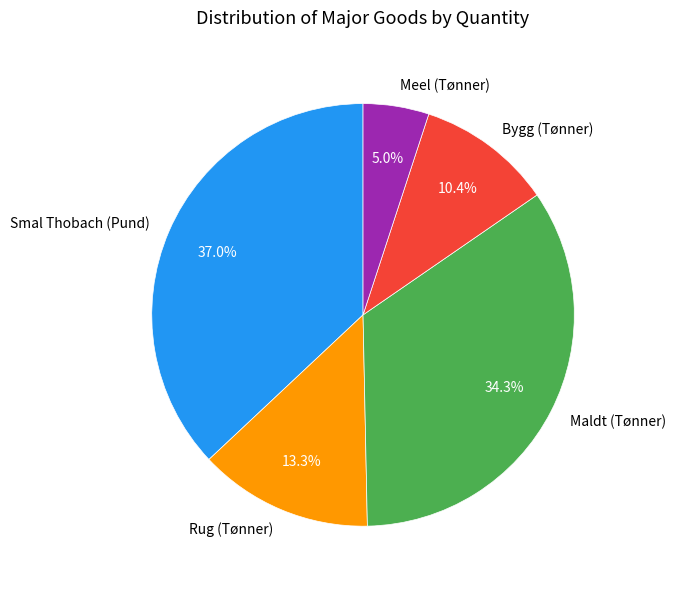

Which slice is the smallest?

Meel (Tønner)